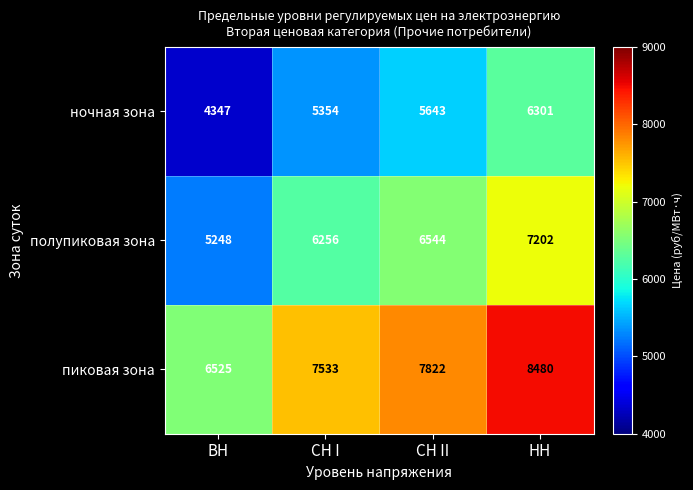

True or false: ночная зона has a value of 6301 at НН.

True